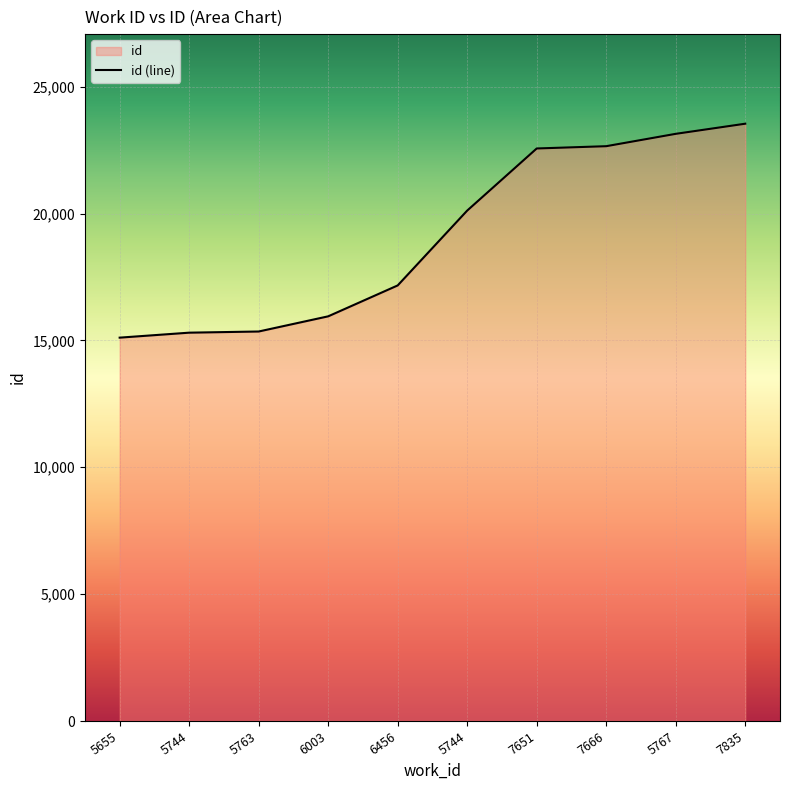

Reading left to right, list all the values displayed in this chart.

15108	15304	15350	15948	17166	20116	22563	22653	23140	23539